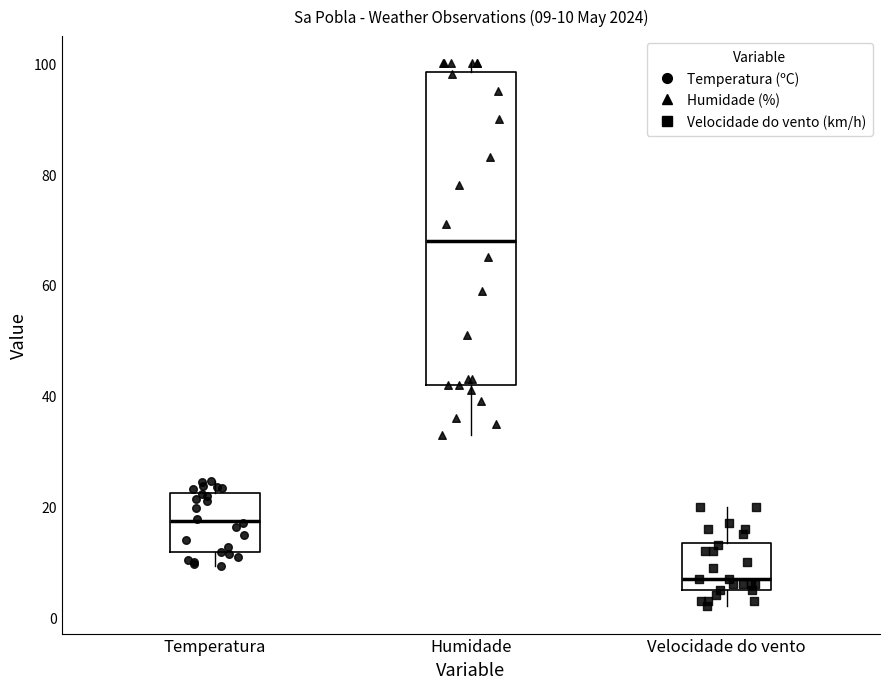

Comparing the boxes themselves (not the whiskers), which one is the tallest?

Humidade